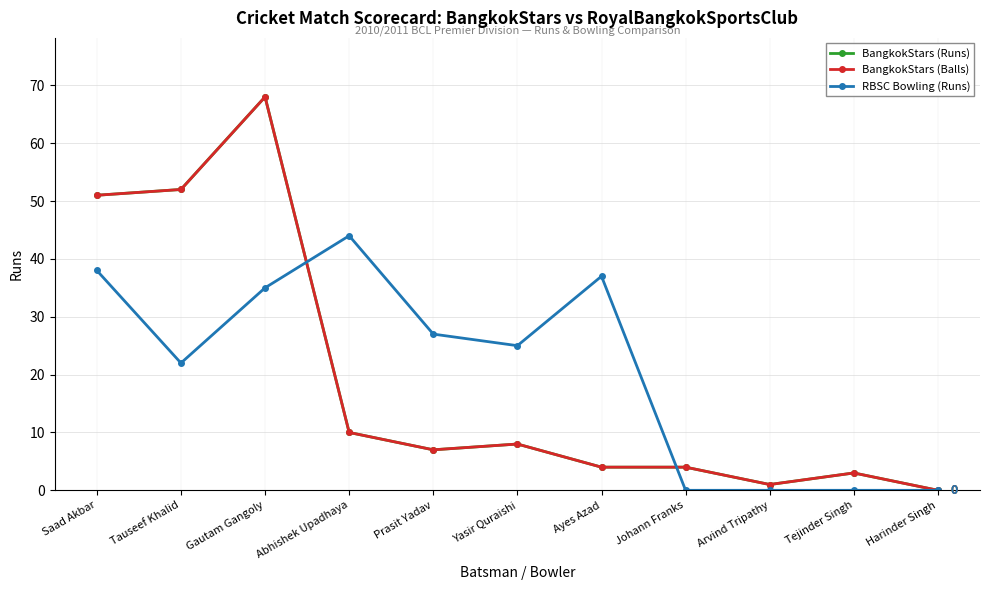

Where do BangkokStars (Runs) and RBSC Bowling (Runs) first cross each other?

Gautam Gangoly and Abhishek Upadhaya